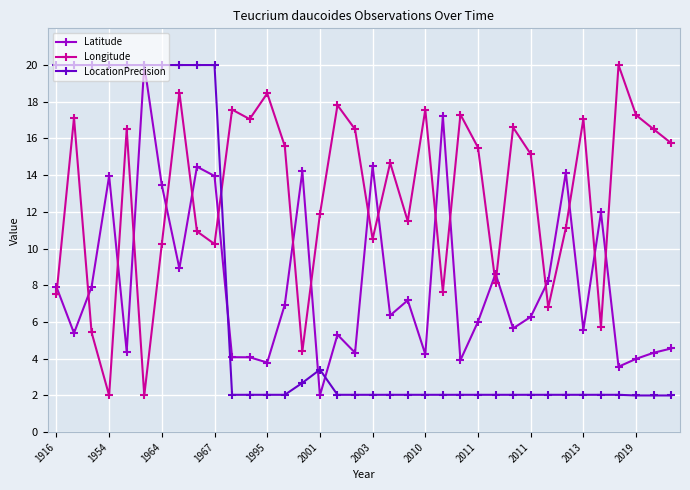

Rank the series by their average value, from lowest to highest.

LocationPrecision, Latitude, Longitude